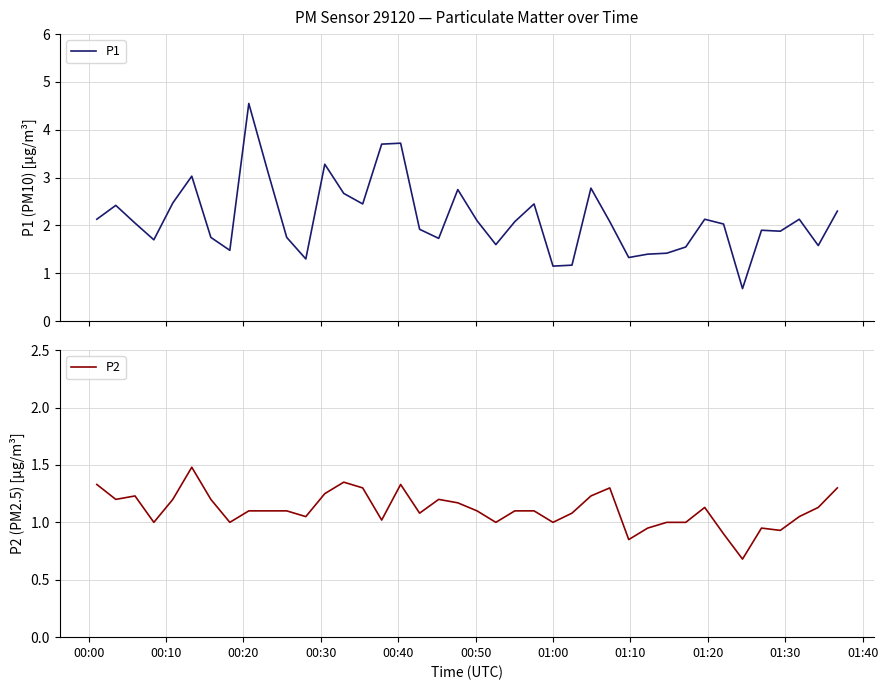

What is the highest value of the P2 series?

1.5